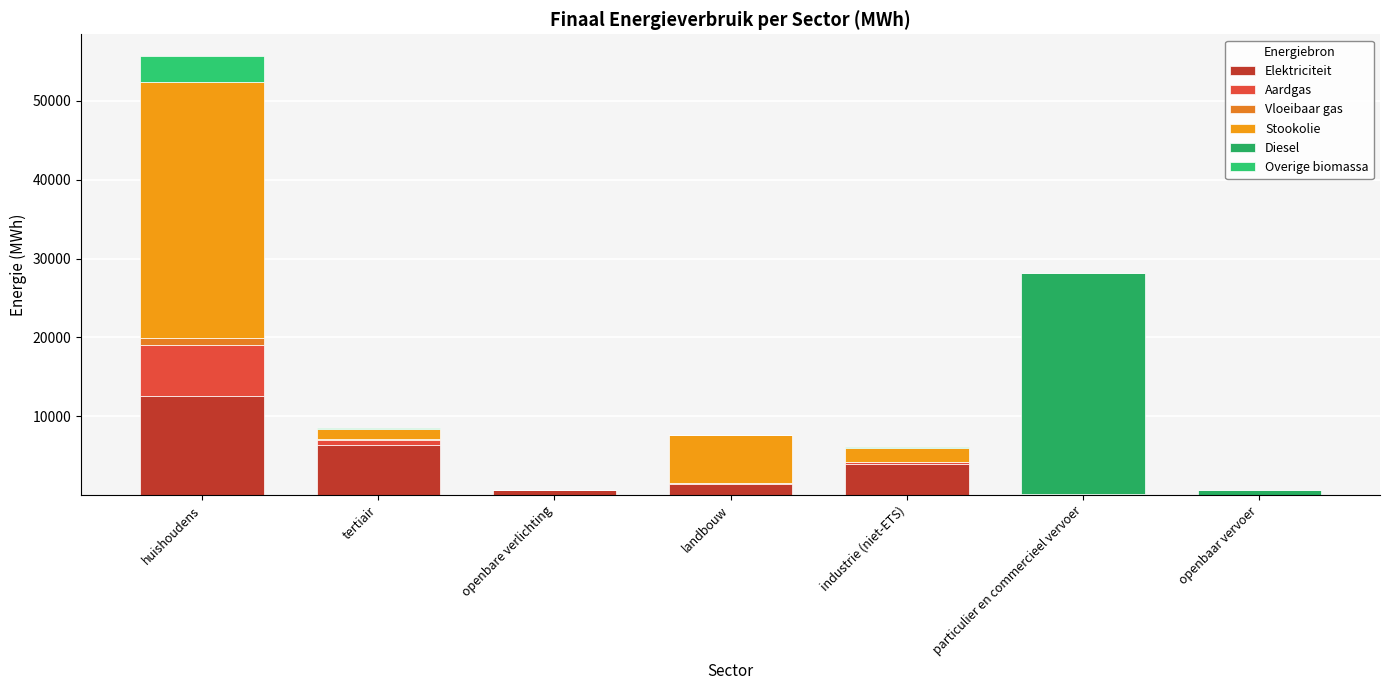

At how many categories does at least one series exceed 17541?

2